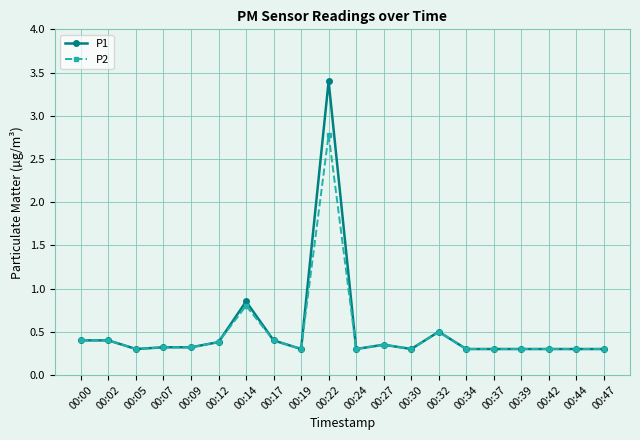

What is the average value of the P2 series?

0.5